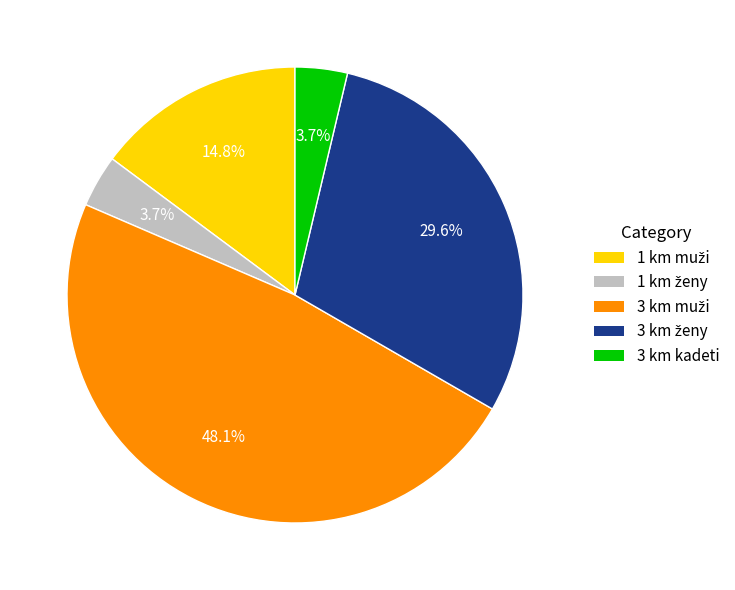

The 3 km kadeti slice represents 4% of the pie. True or false?

True